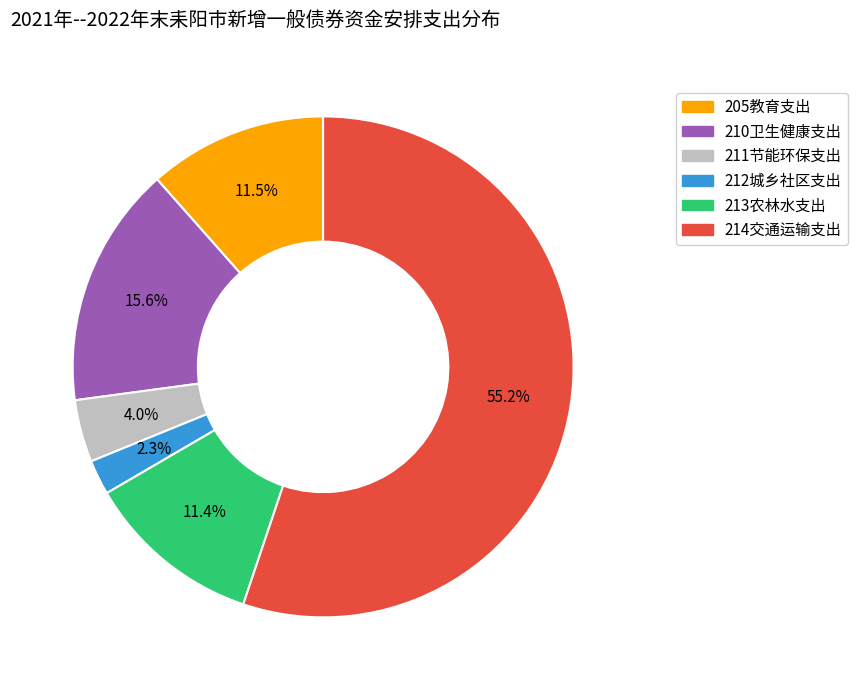

Which has a higher value, 213农林水支出 or 210卫生健康支出?

210卫生健康支出